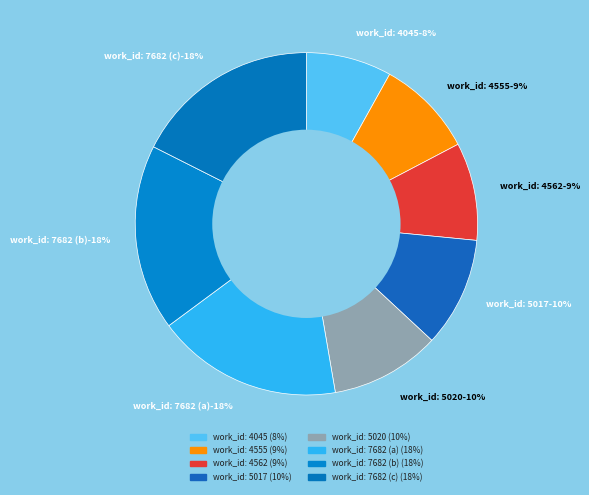

To the nearest percent, what portion does work_id: 5017 represent?

10%